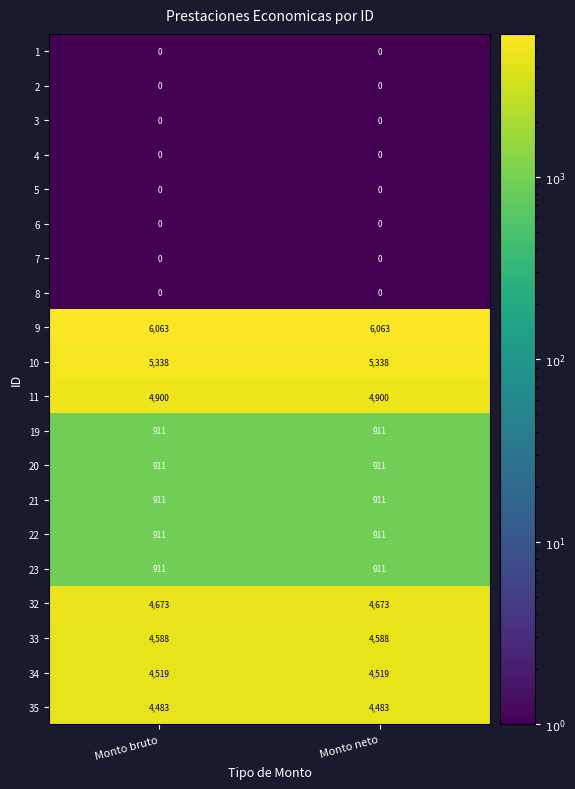

What is the spread (max minus min) of values at Monto neto?

6063